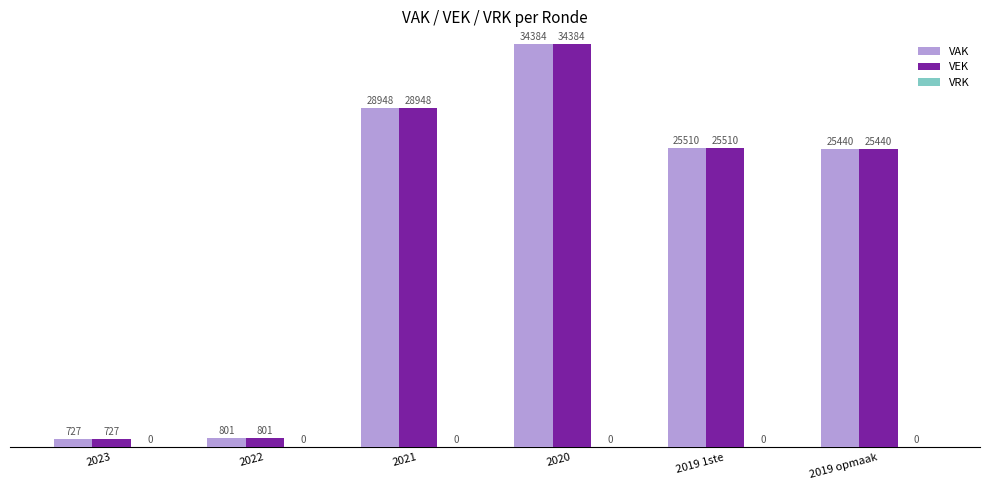

Rank the categories by VEK value from highest to lowest.

2020, 2021, 2019 1ste, 2019 opmaak, 2022, 2023